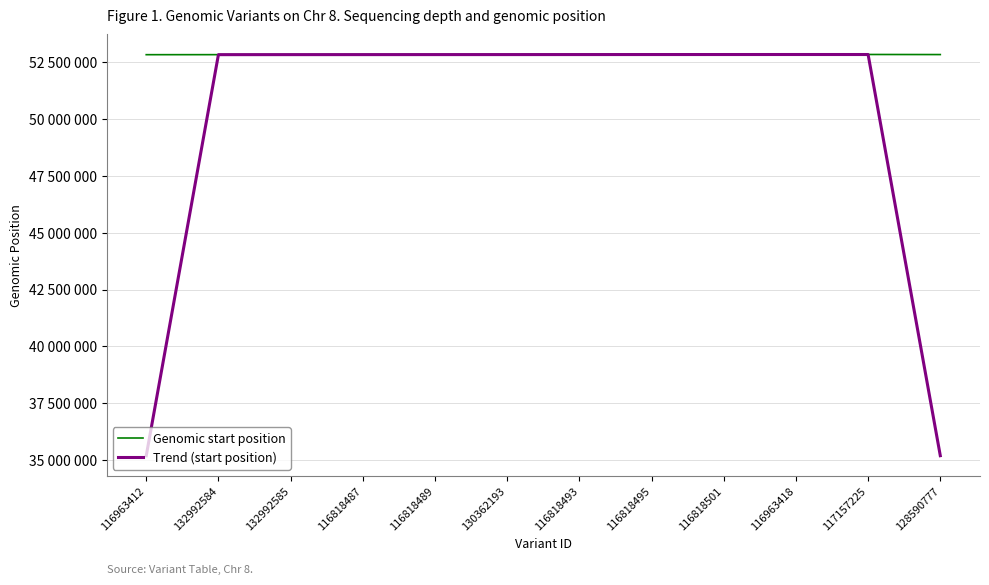

What are all the series names shown in the legend?

Genomic start position, Trend (start position)